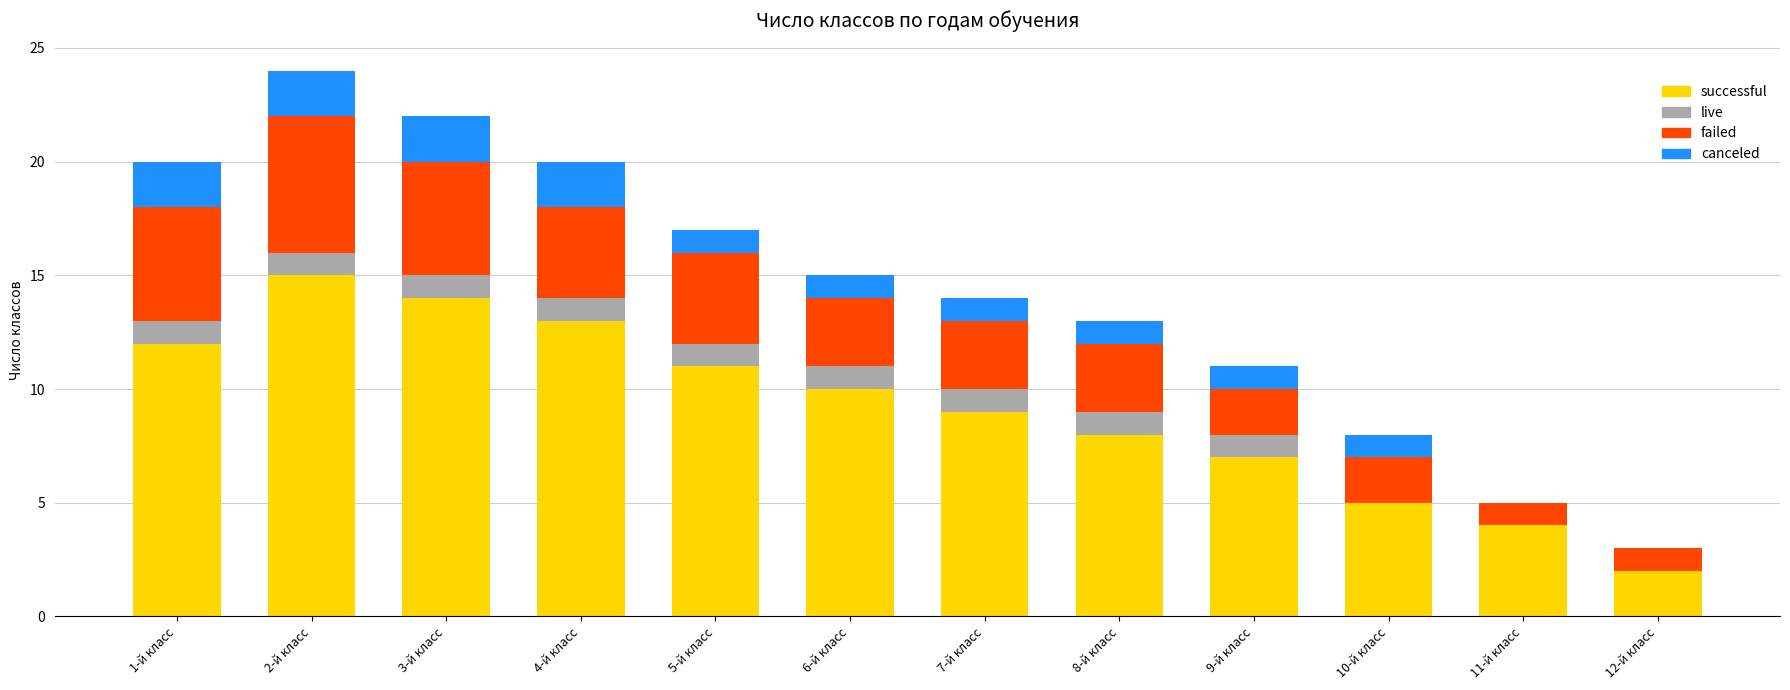

What is the maximum value for successful?

15